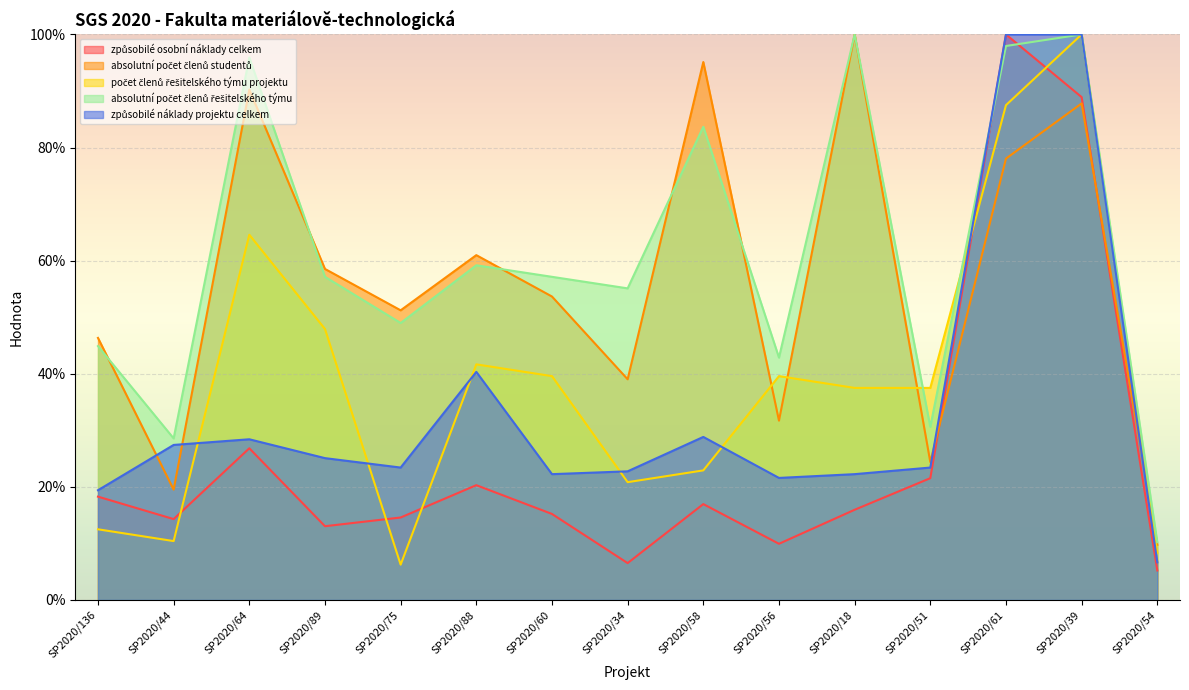

What is the sum of all počet členů řešitelského týmu projektu values?

577.1